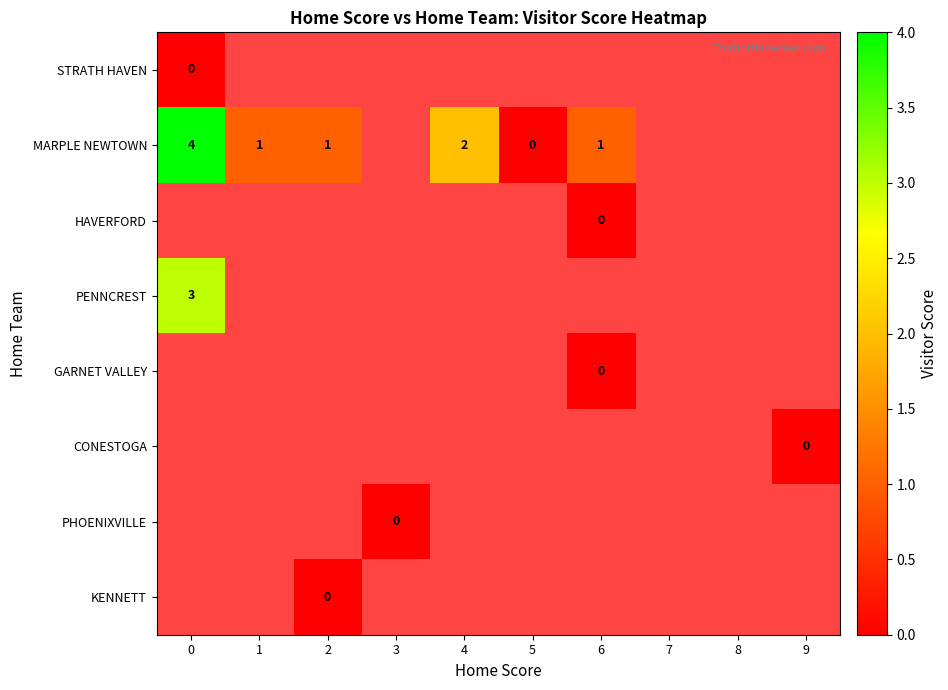

True or false: MARPLE NEWTOWN has a value of 4 at 0.

True